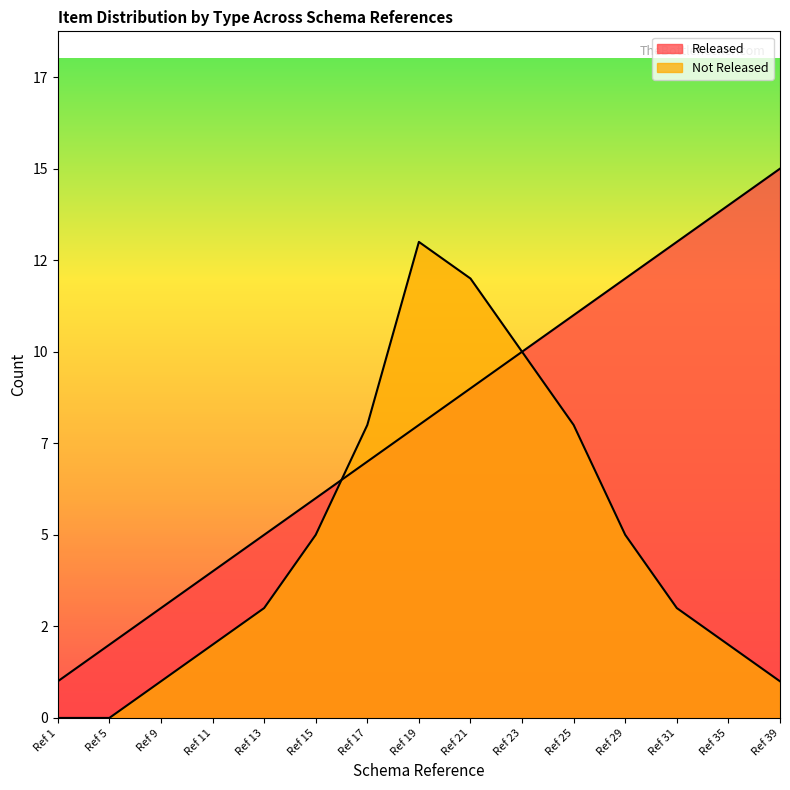

Between Ref 29 and Ref 23, which is larger?

Ref 29